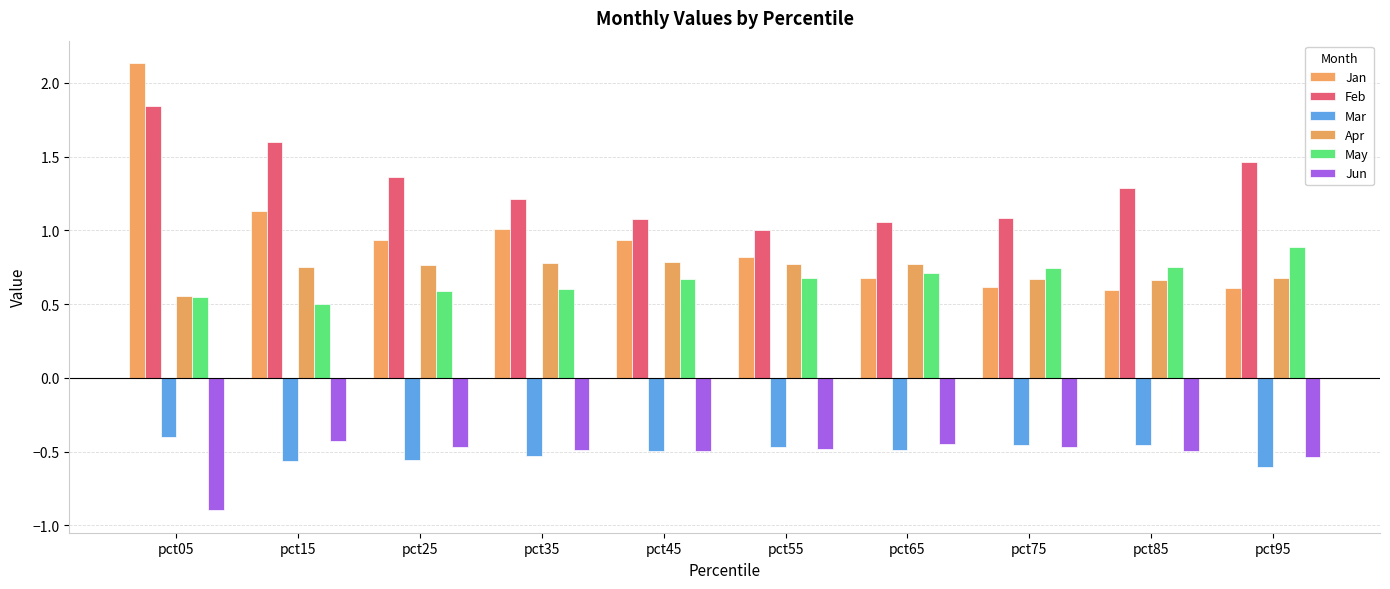

Which series has the largest total across all categories?

Feb